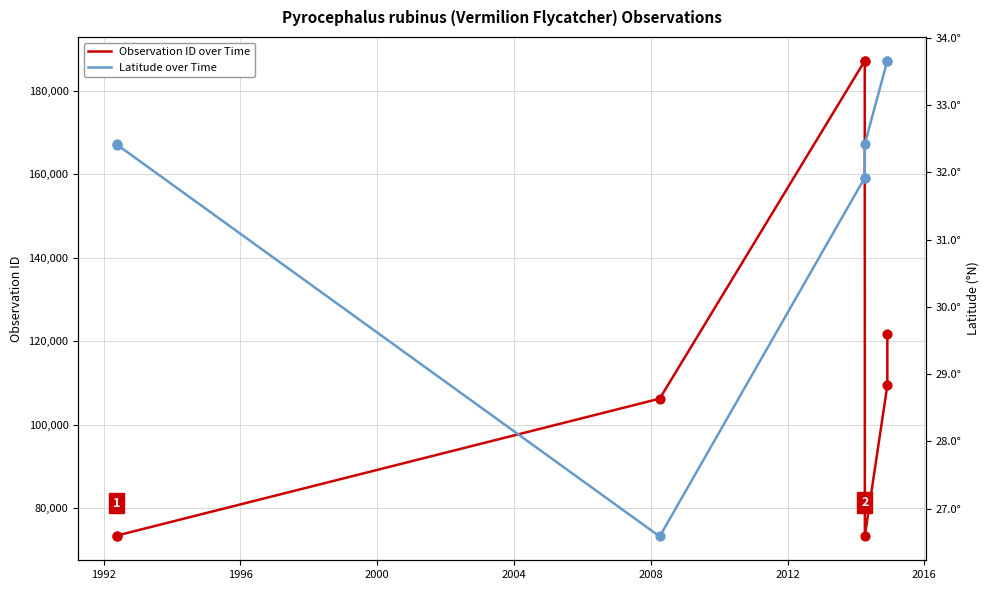

Which series reaches the maximum Y coordinate?

Observation ID over Time